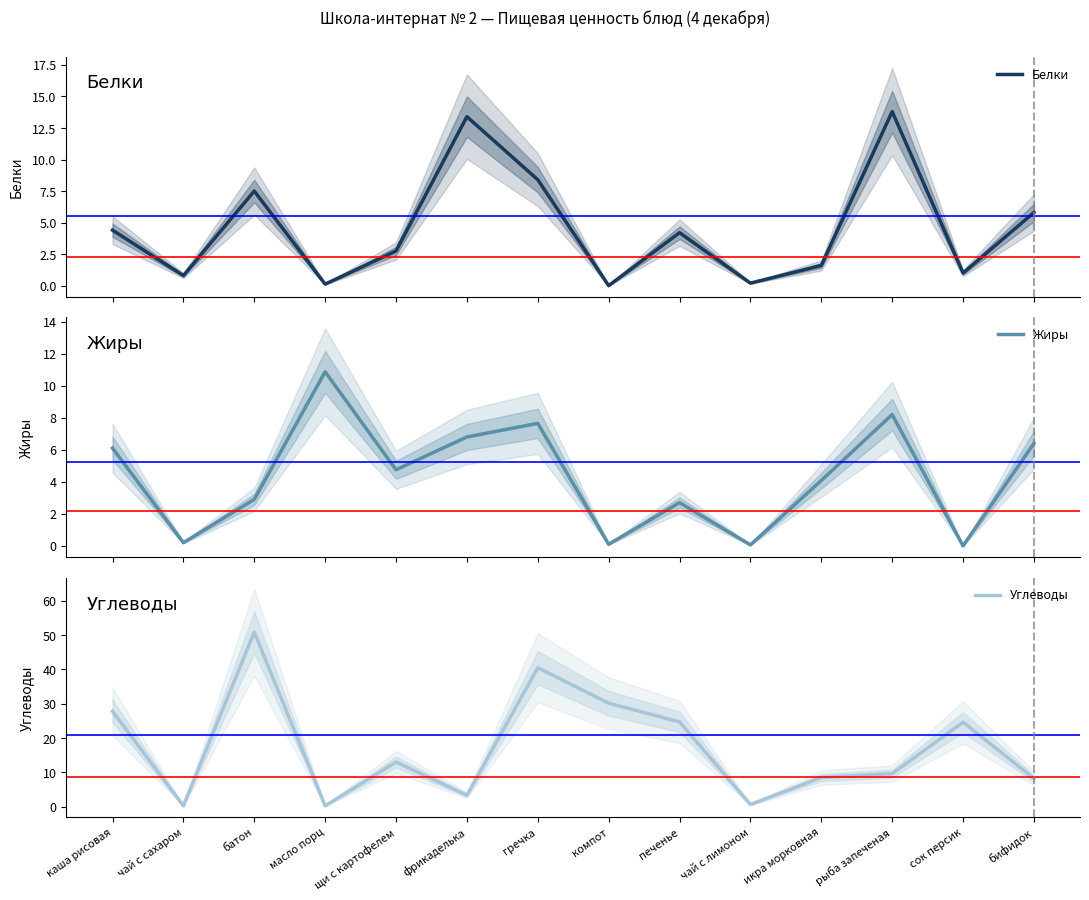

What is the average value of the Белки series?

4.6